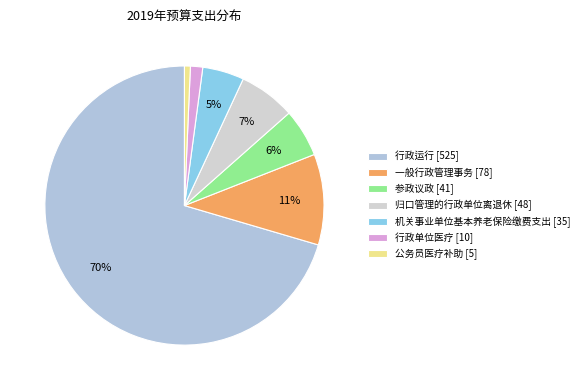

To the nearest percent, what portion does 行政运行 represent?

70%